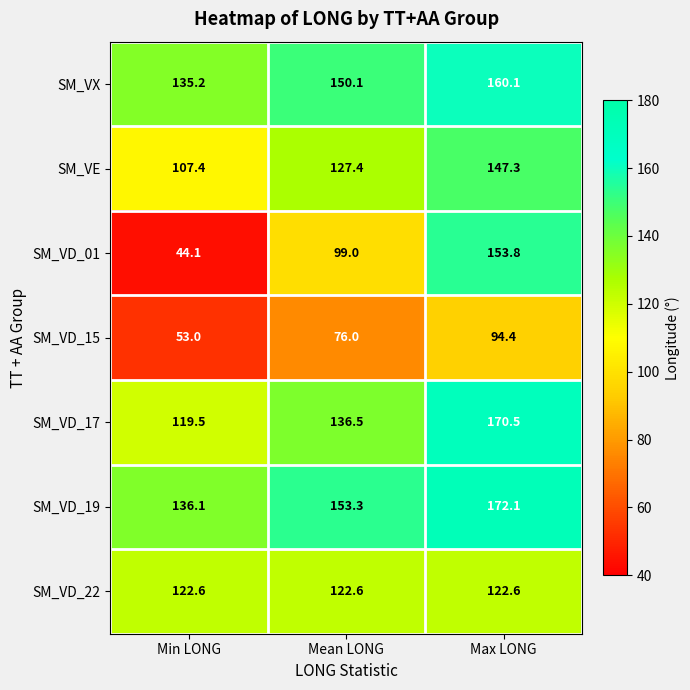

The value of SM_VD_17 at Mean LONG is 136.5. True or false?

True